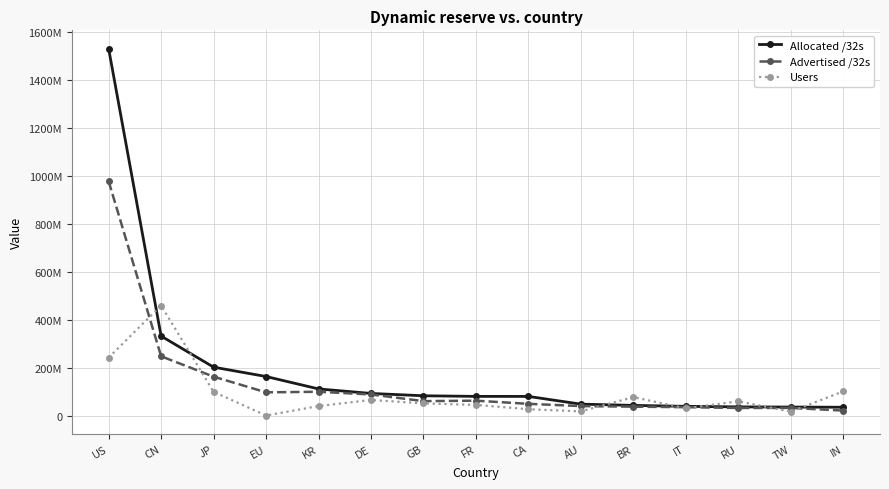

At which label does Allocated /32s first exceed 79976032?

US